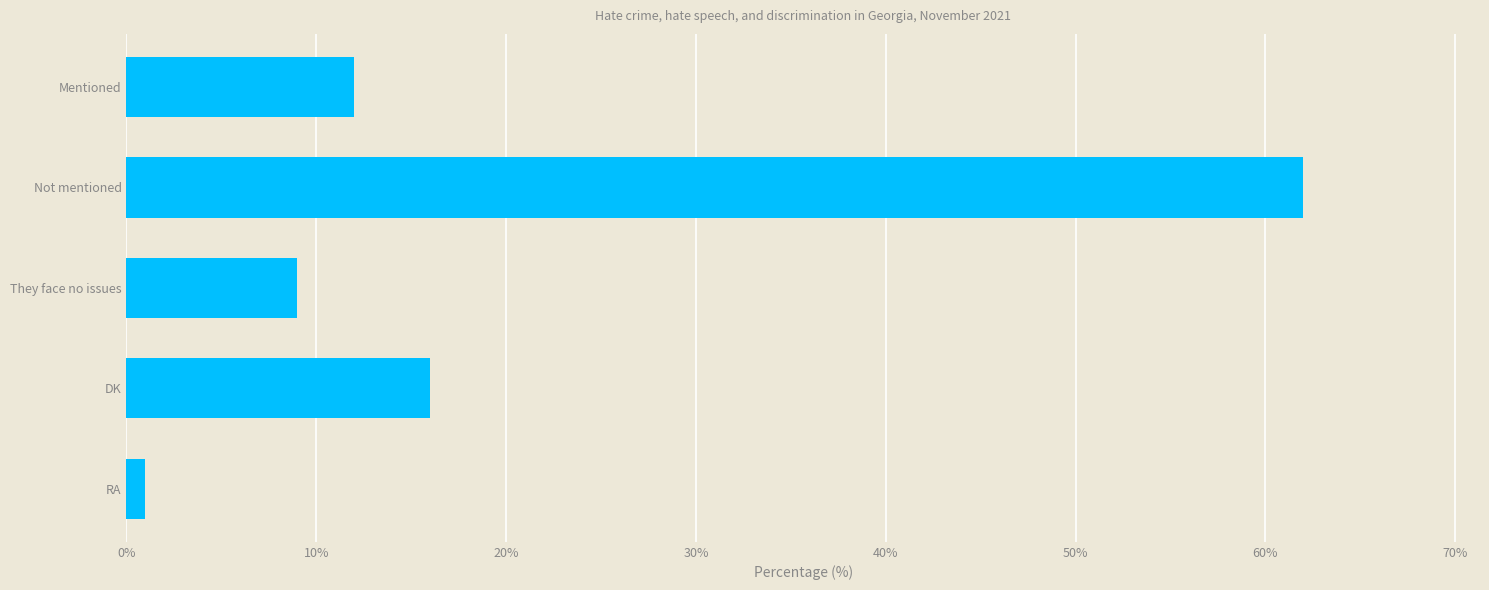

How many series are shown in this chart?

1